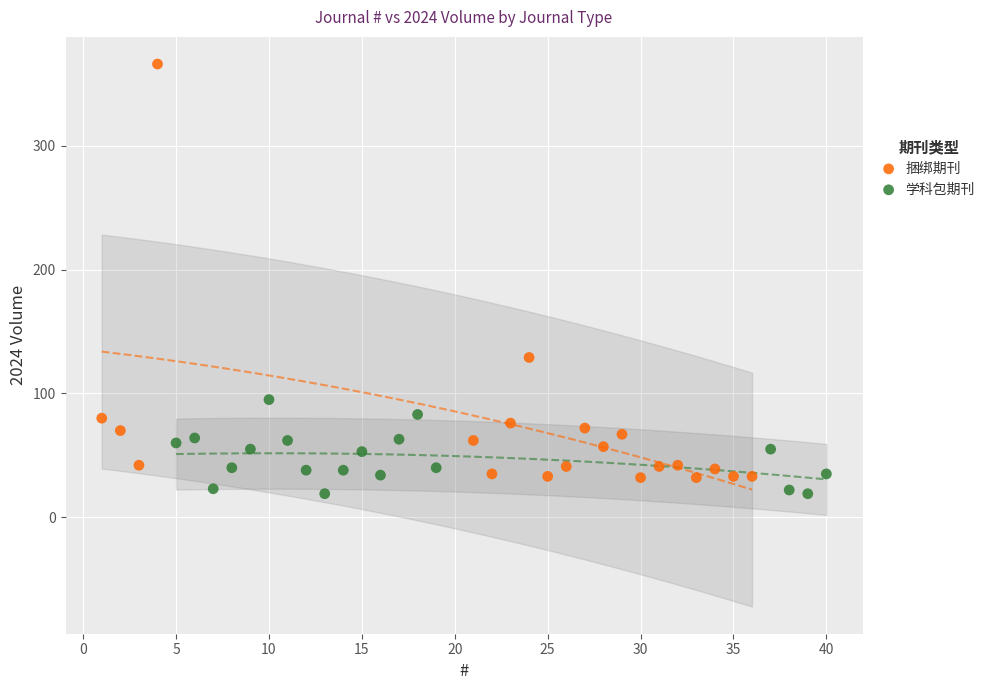

Which series has the largest Y range (max minus min)?

捆绑期刊